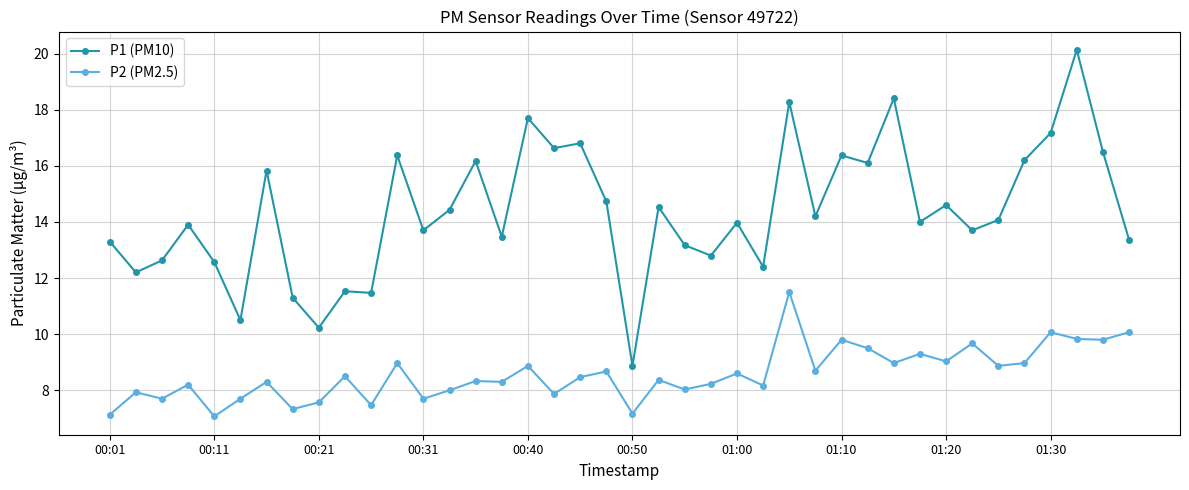

What is the difference between the second highest and second lowest values in the P1 (PM10) series?

8.2